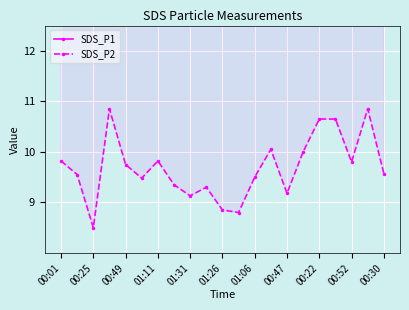

Which series has the largest total across all categories?

SDS_P1